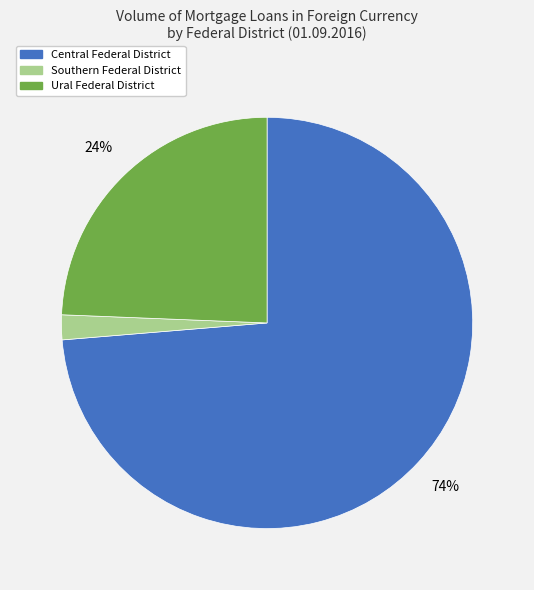

To the nearest percent, what is the average slice percentage?

33%